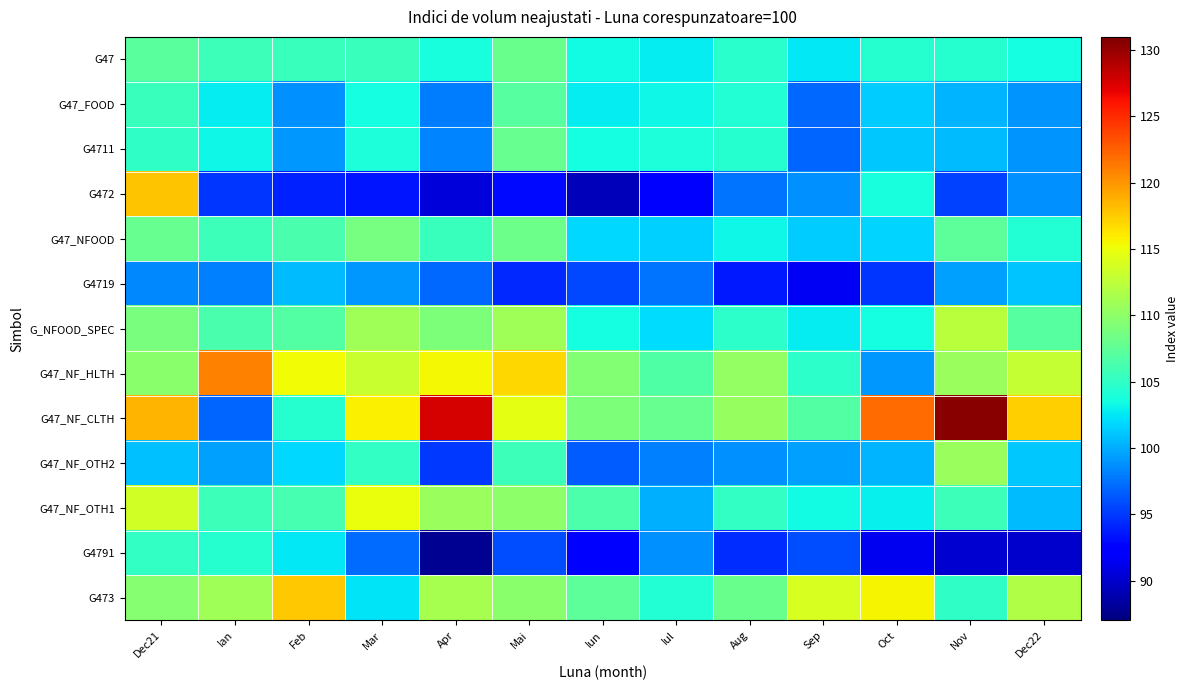

Reading left to right, transcribe all the data shown in this chart.

G47: Dec21=107.2	Ian=105.6	Feb=105.5	Mar=105.4	Apr=103.7	Mai=108.1	Iun=103.4	Iul=102.8	Aug=104.6	Sep=102.5	Oct=104.5	Nov=104.5	Dec22=103.6
G47_FOOD: Dec21=105.4	Ian=102.7	Feb=98.8	Mar=103.5	Apr=97.9	Mai=107.0	Iun=102.8	Iul=103.3	Aug=104.2	Sep=97.0	Oct=101.3	Nov=100.3	Dec22=98.9
G4711: Dec21=104.9	Ian=103.2	Feb=99.1	Mar=104.0	Apr=98.3	Mai=107.9	Iun=103.6	Iul=103.9	Aug=104.5	Sep=96.9	Oct=101.2	Nov=100.6	Dec22=98.9
G472: Dec21=117.8	Ian=94.9	Feb=93.9	Mar=93.5	Apr=90.6	Mai=92.9	Iun=89.4	Iul=91.9	Aug=97.6	Sep=98.7	Oct=103.7	Nov=95.3	Dec22=98.8
G47_NFOOD: Dec21=107.8	Ian=105.7	Feb=106.3	Mar=108.7	Apr=105.4	Mai=108.2	Iun=101.9	Iul=101.5	Aug=103.2	Sep=101.4	Oct=101.7	Nov=107.4	Dec22=104.2
G4719: Dec21=98.5	Ian=98.1	Feb=100.7	Mar=99.2	Apr=97.1	Mai=94.3	Iun=95.7	Iul=97.6	Aug=93.6	Sep=91.5	Oct=94.9	Nov=99.4	Dec22=101.0
G_NFOOD_SPEC: Dec21=108.9	Ian=106.3	Feb=106.9	Mar=111.0	Apr=109.1	Mai=111.0	Iun=103.5	Iul=102.0	Aug=104.8	Sep=102.8	Oct=103.5	Nov=112.4	Dec22=107.0
G47_NF_HLTH: Dec21=109.8	Ian=120.9	Feb=115.2	Mar=113.1	Apr=115.4	Mai=117.0	Iun=109.4	Iul=106.6	Aug=110.3	Sep=104.8	Oct=99.1	Nov=110.6	Dec22=112.9
G47_NF_CLTH: Dec21=118.6	Ian=96.8	Feb=104.5	Mar=115.8	Apr=127.7	Mai=114.6	Iun=109.1	Iul=107.9	Aug=110.5	Sep=106.8	Oct=122.0	Nov=130.5	Dec22=117.3
G47_NF_OTH2: Dec21=100.9	Ian=99.4	Feb=101.9	Mar=105.2	Apr=95.0	Mai=105.6	Iun=96.5	Iul=98.1	Aug=98.8	Sep=99.5	Oct=100.4	Nov=110.6	Dec22=101.2
G47_NF_OTH1: Dec21=113.5	Ian=105.7	Feb=106.1	Mar=114.9	Apr=110.6	Mai=110.0	Iun=106.5	Iul=100.2	Aug=105.2	Sep=103.4	Oct=102.9	Nov=105.6	Dec22=100.6
G4791: Dec21=105.1	Ian=104.5	Feb=102.6	Mar=97.3	Apr=87.7	Mai=95.8	Iun=92.0	Iul=98.8	Aug=94.4	Sep=95.9	Oct=91.3	Nov=90.2	Dec22=90.0
G473: Dec21=109.6	Ian=111.0	Feb=117.7	Mar=102.3	Apr=111.4	Mai=109.7	Iun=107.4	Iul=104.2	Aug=108.0	Sep=113.9	Oct=115.7	Nov=105.0	Dec22=111.9